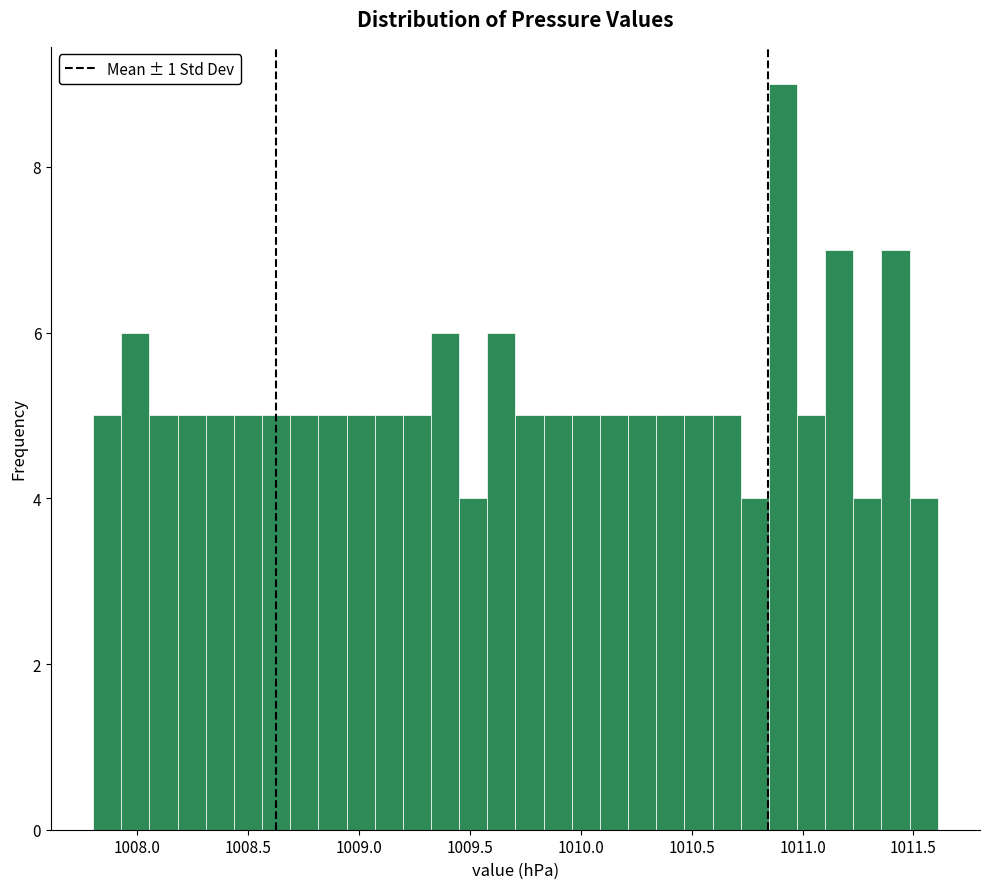

Around what value on the x-axis is the tallest bar? Give the approximate position of its centre, as read against the axis.

1010.90